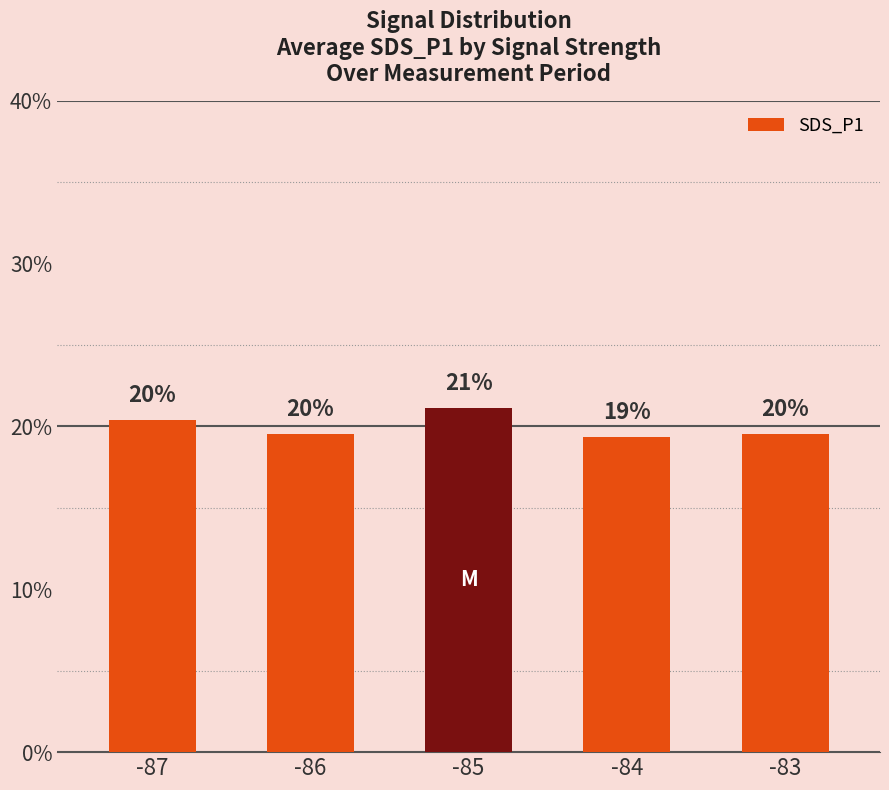

Rank the categories by value from lowest to highest.

-84, -86, -83, -87, -85